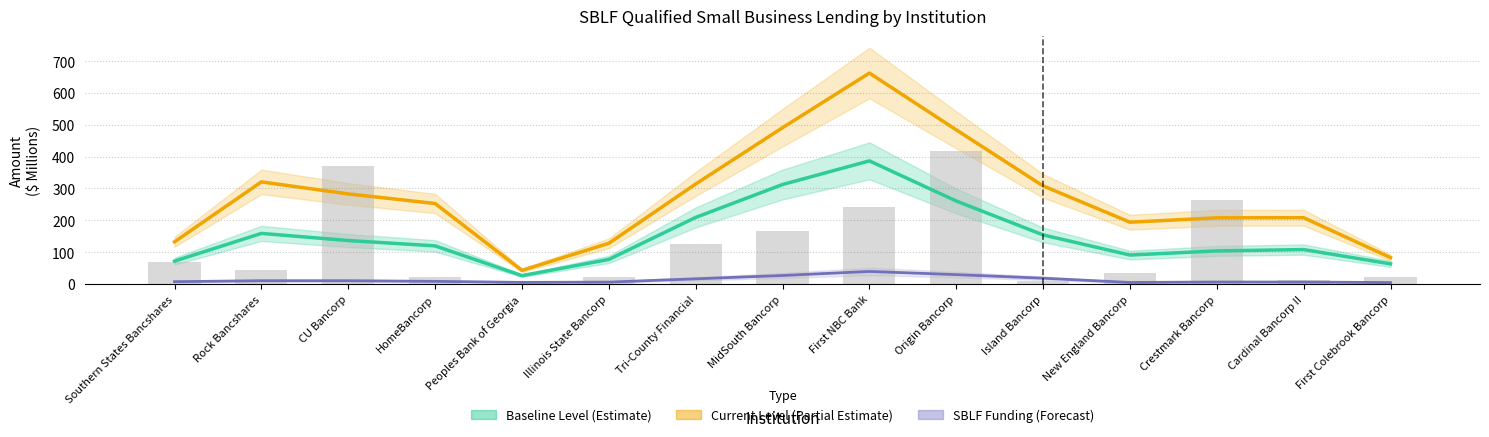

What is the maximum value for Baseline Level (Estimate)?

386.7